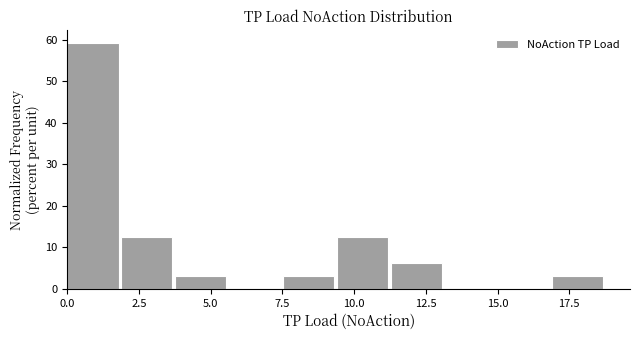

Read against the x-axis, roughly where is the centre of the tallest bar?

1.0